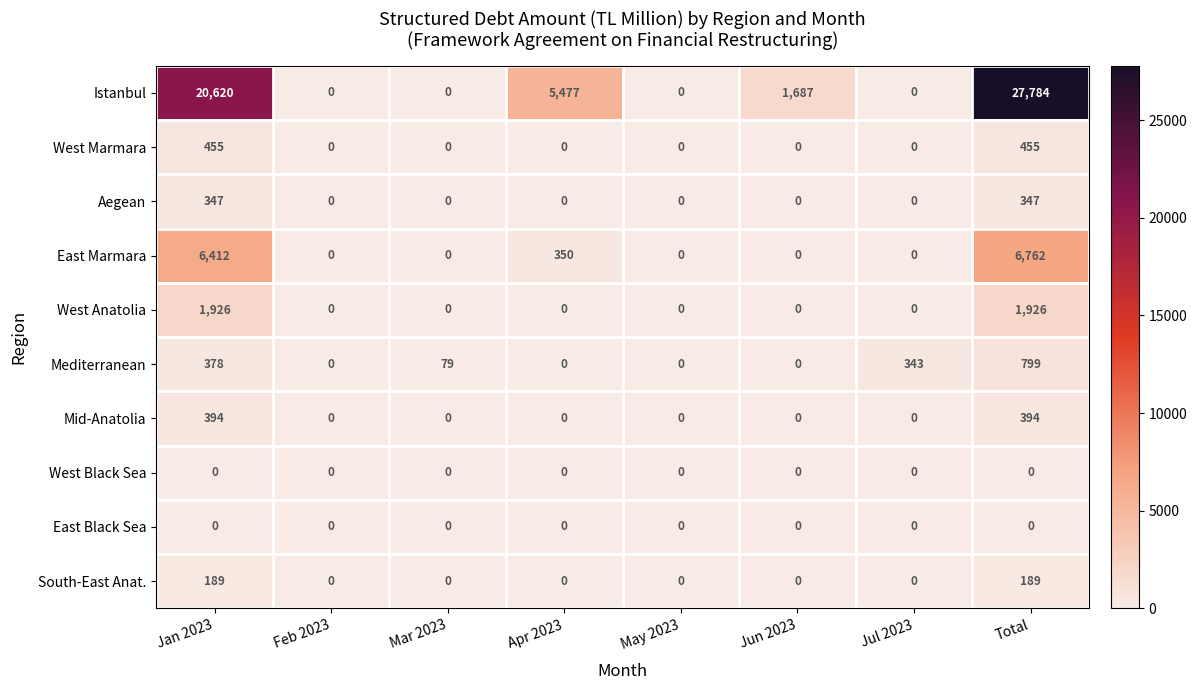

What is the spread (max minus min) of values at Jul 2023?

343